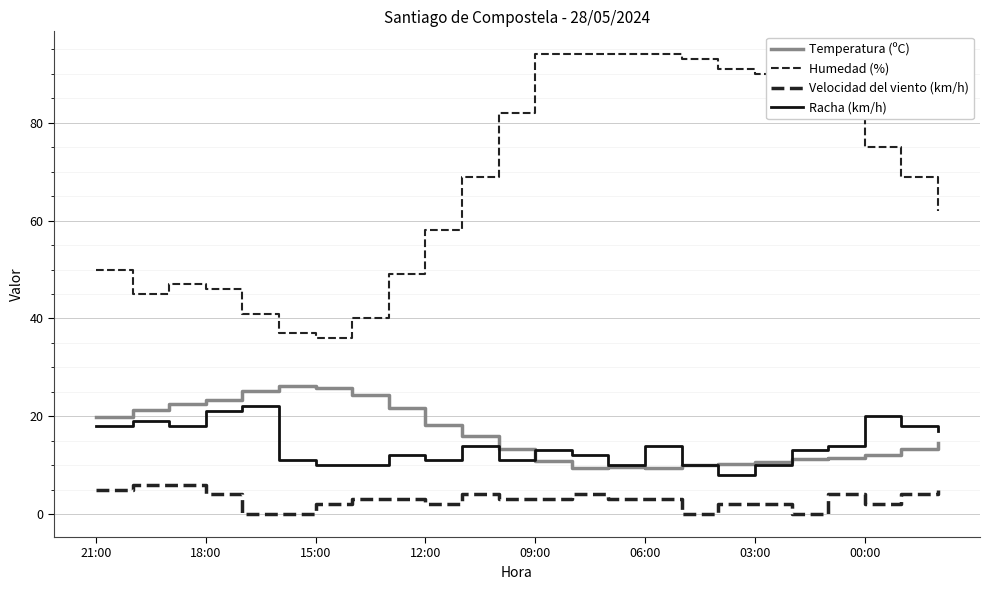

How many lines are shown in the chart?

4